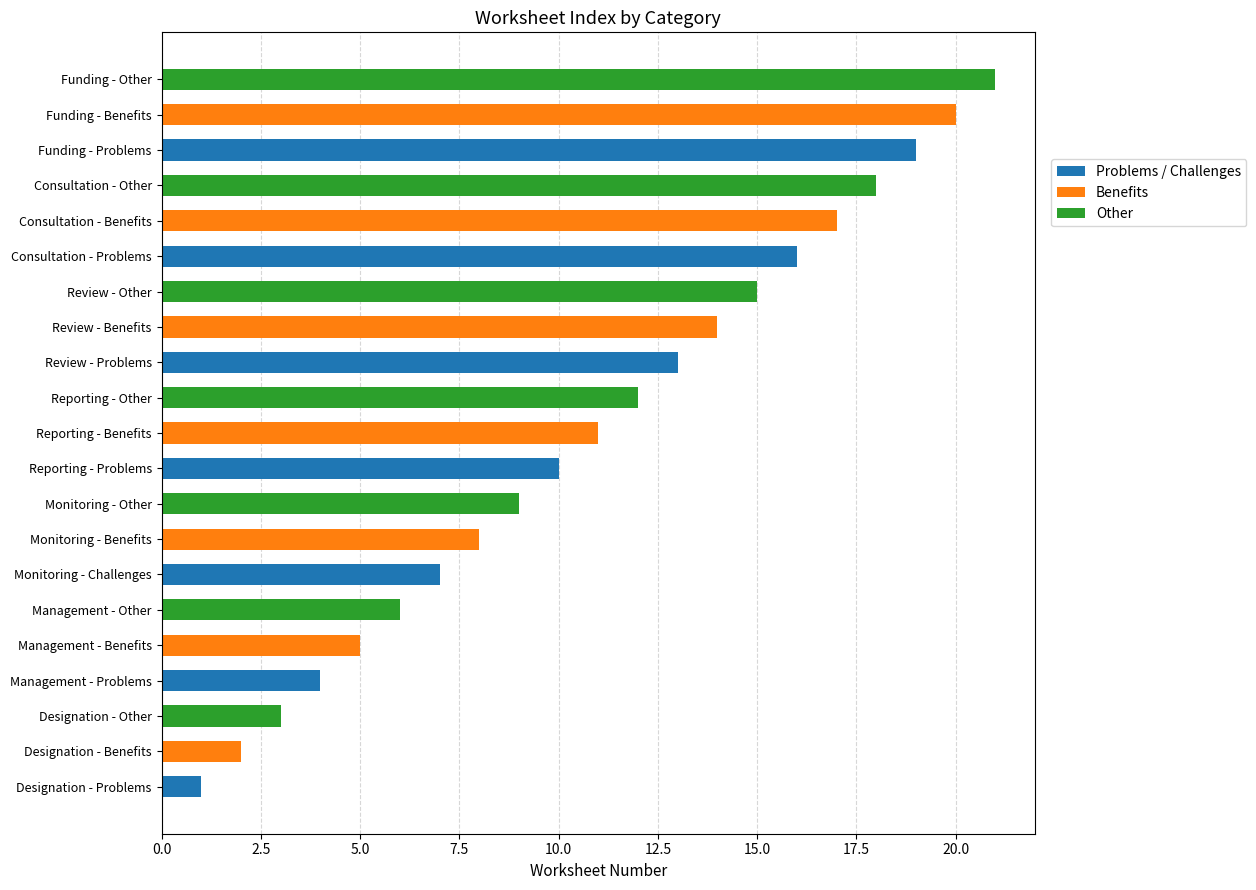

Which category has the highest value in the Problems / Challenges series?

Funding - Problems